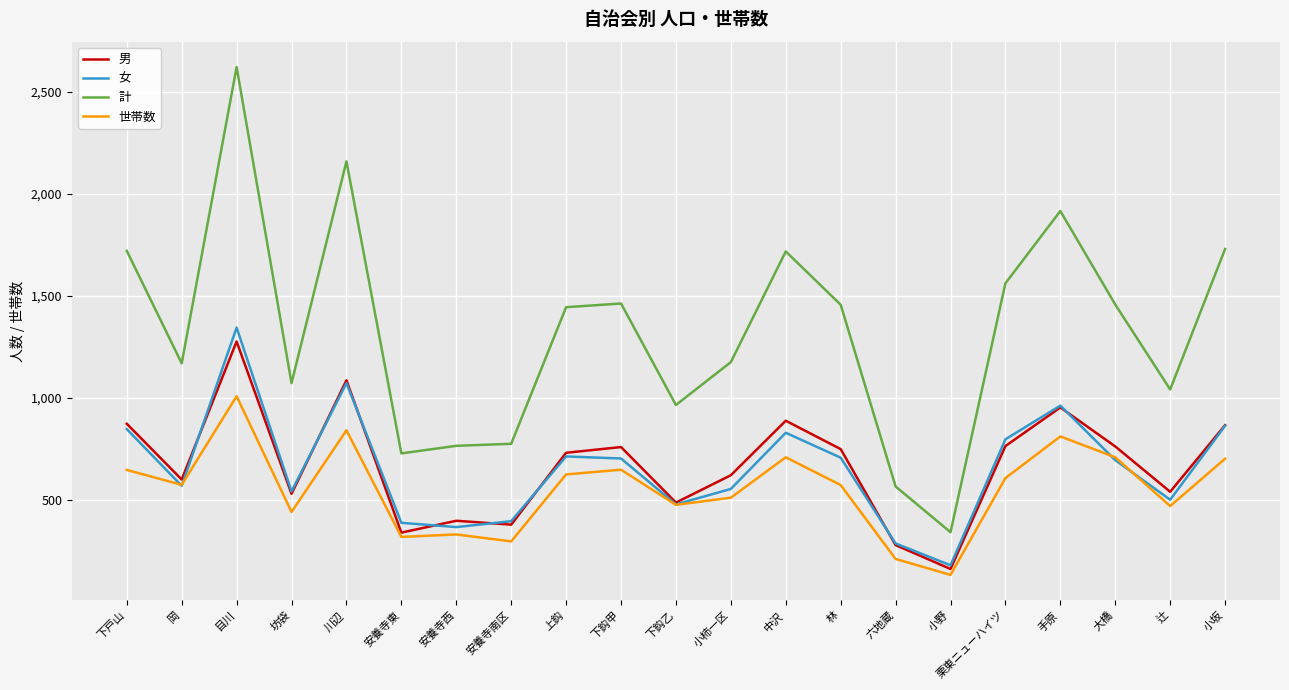

Where does the 計 series first go above 1444?

下戸山